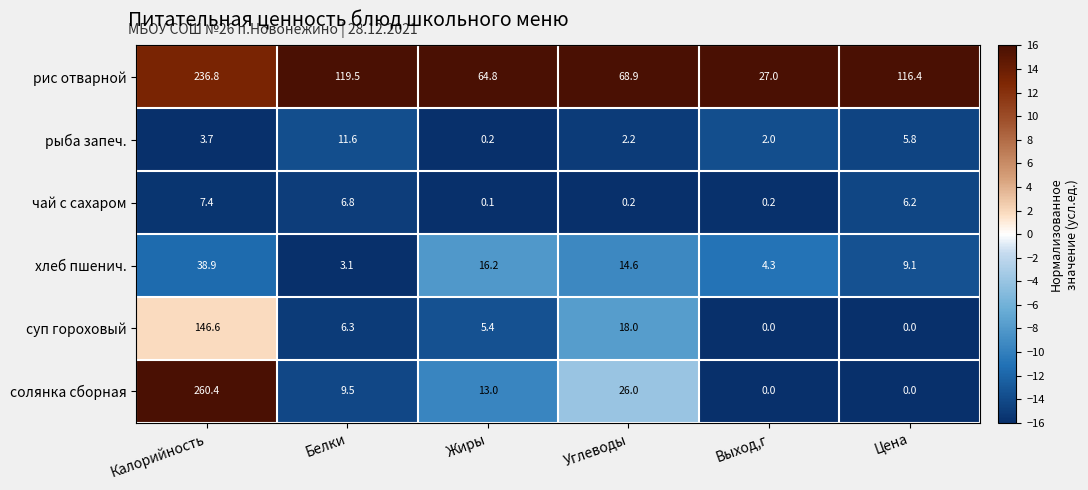

What is the difference between the хлеб пшенич. values at Калорийность and Жиры?

22.7